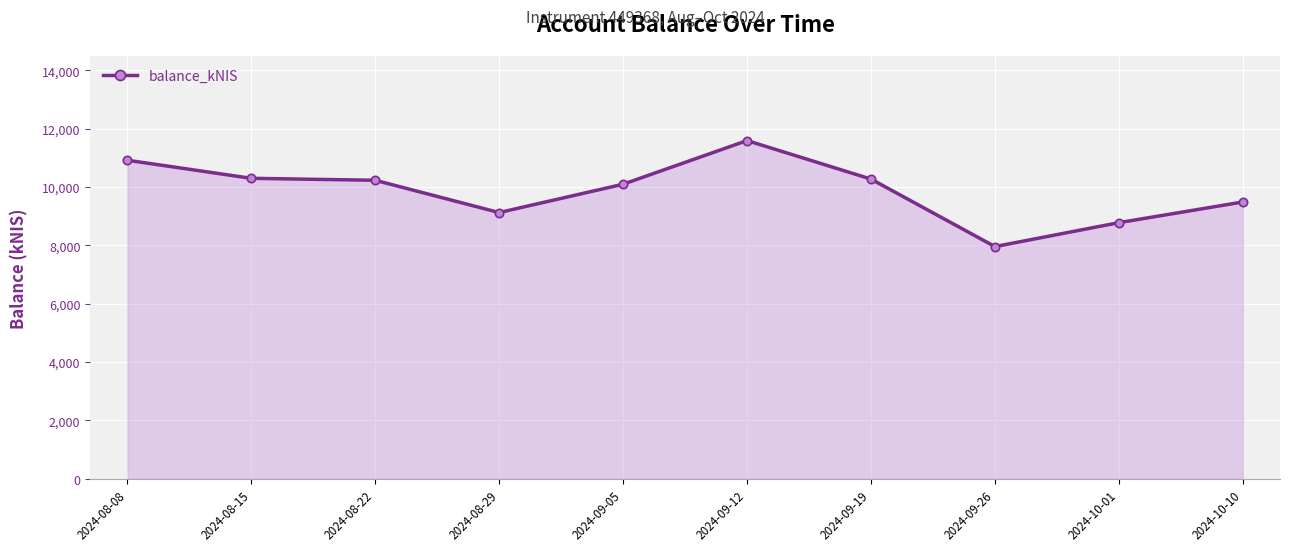

What is the value of the 5th point from the left?

10093.3